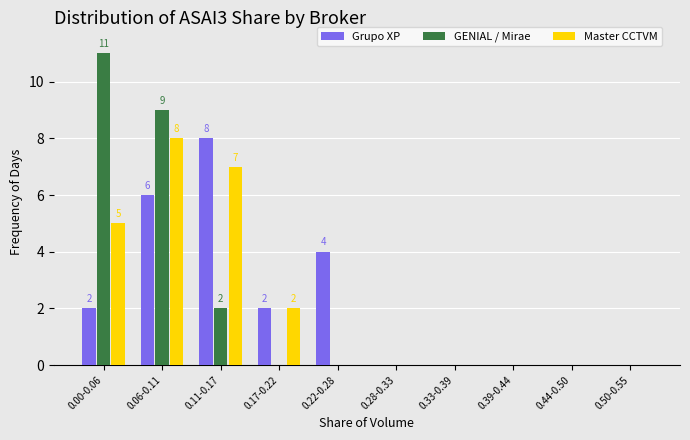

Reading left to right, transcribe all the data shown in this chart.

Grupo XP: 0.00-0.06=2	0.06-0.11=6	0.11-0.17=8	0.17-0.22=2	0.22-0.28=4	0.28-0.33=0	0.33-0.39=0	0.39-0.44=0	0.44-0.50=0	0.50-0.55=0
GENIAL / Mirae: 0.00-0.06=11	0.06-0.11=9	0.11-0.17=2	0.17-0.22=0	0.22-0.28=0	0.28-0.33=0	0.33-0.39=0	0.39-0.44=0	0.44-0.50=0	0.50-0.55=0
Master CCTVM: 0.00-0.06=5	0.06-0.11=8	0.11-0.17=7	0.17-0.22=2	0.22-0.28=0	0.28-0.33=0	0.33-0.39=0	0.39-0.44=0	0.44-0.50=0	0.50-0.55=0